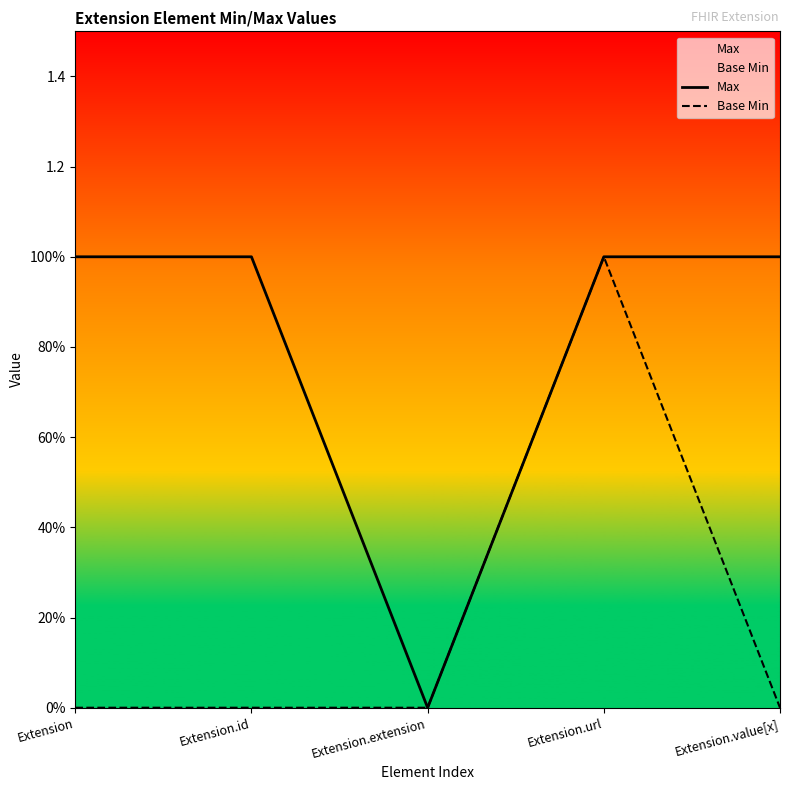

How many positive values does the Base Min series have?

1